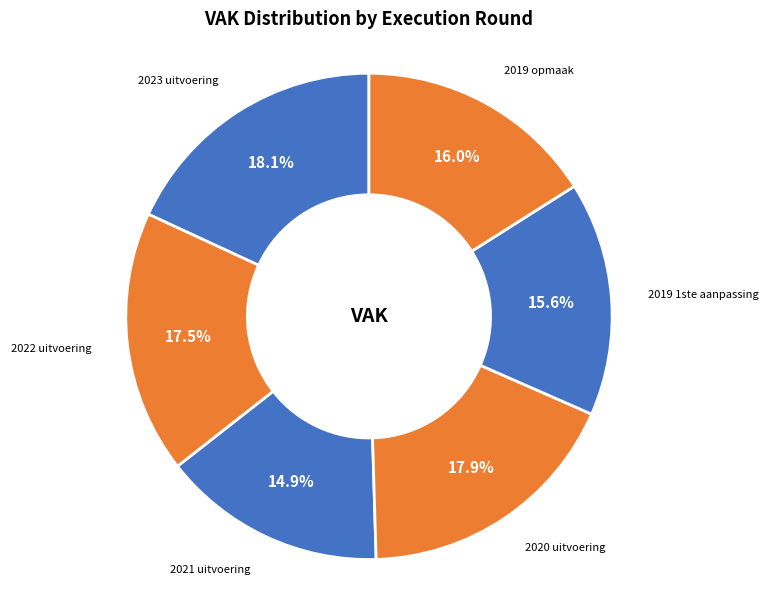

What is the ratio of the value at 2019 opmaak to the value at 2020 uitvoering?

0.9